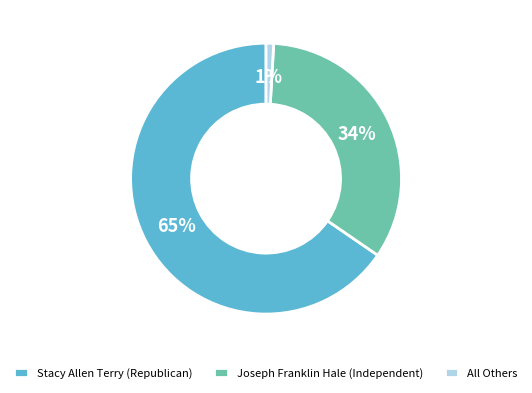

Does Stacy Allen Terry (Republican) represent more than half of the total?

Yes